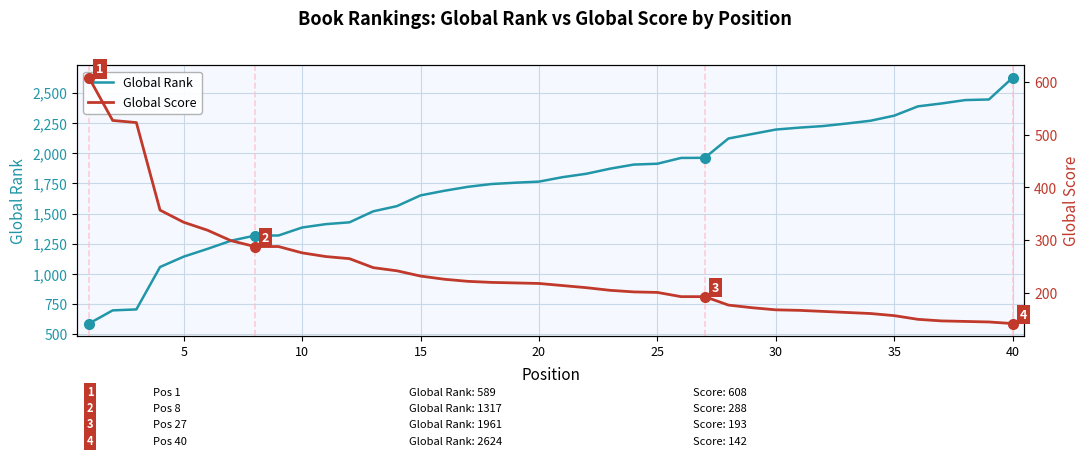

What is the smallest value displayed?

142